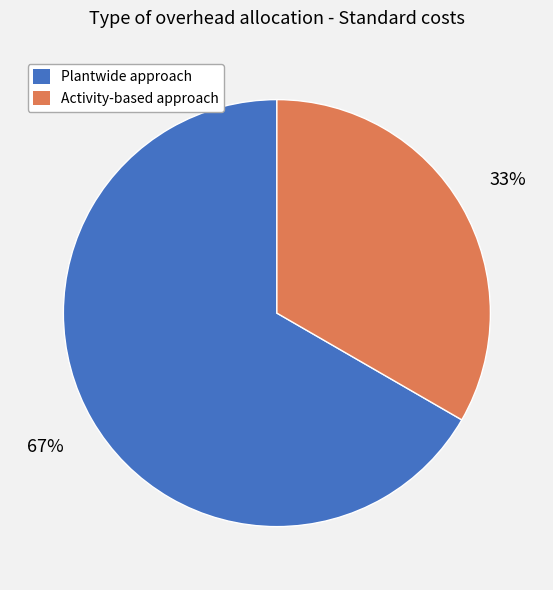

Is the sum of Plantwide approach and Activity-based approach greater than half?

Yes